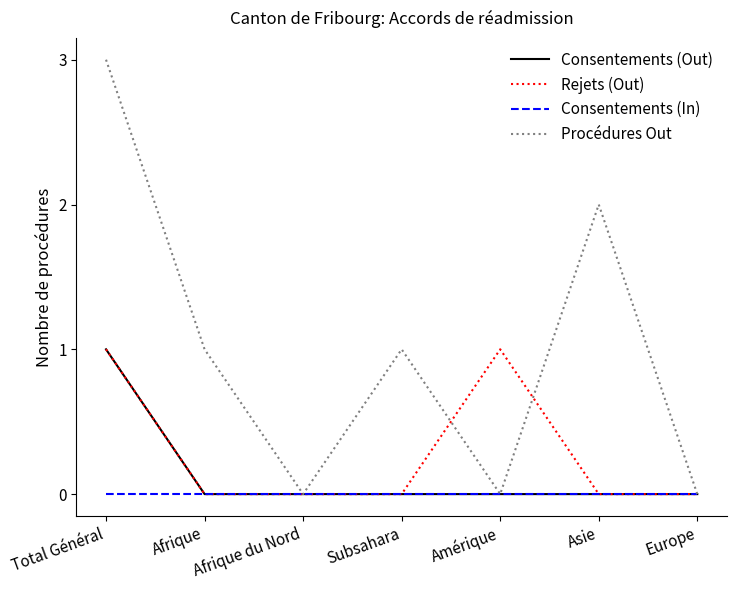

What is the maximum value shown in the chart?

3